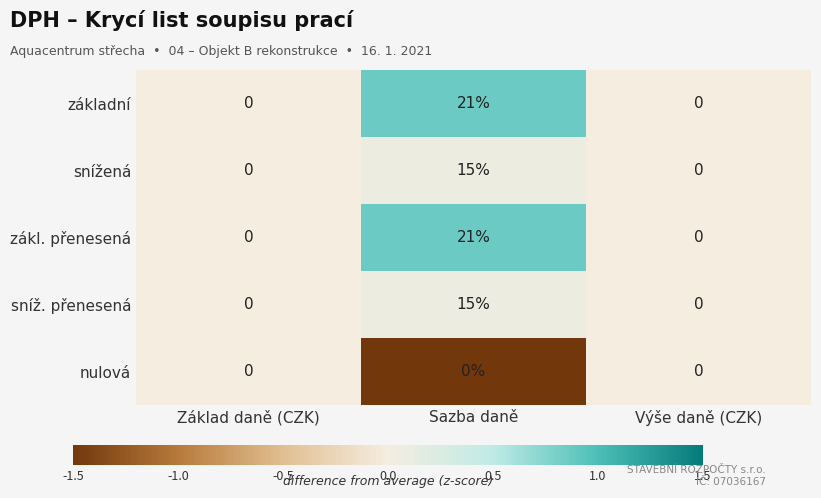

What is the average value of the sníž. přenesená series?

5